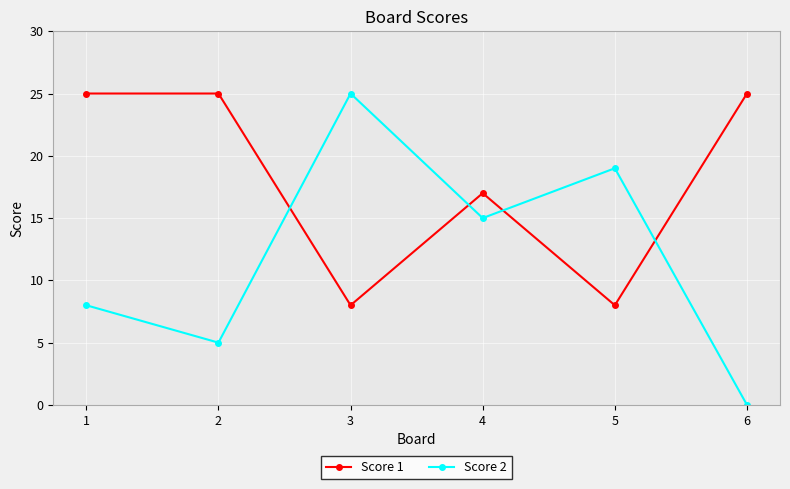

List the labels in order of Score 2 value, smallest first.

6, 2, 1, 4, 5, 3